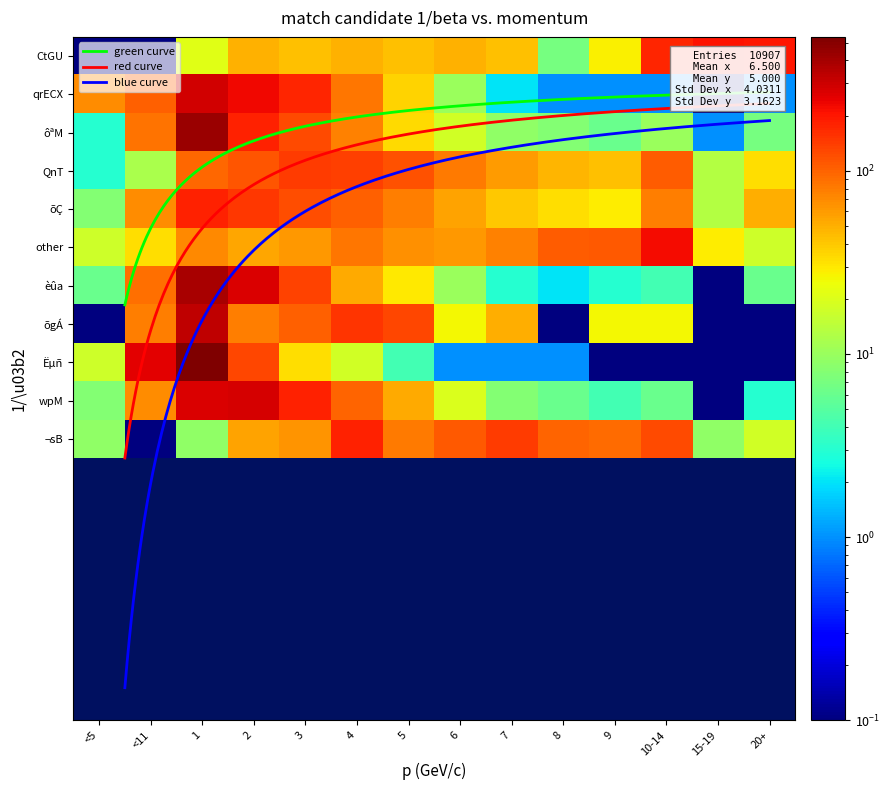

At which category is the sum across all series the highest?

1